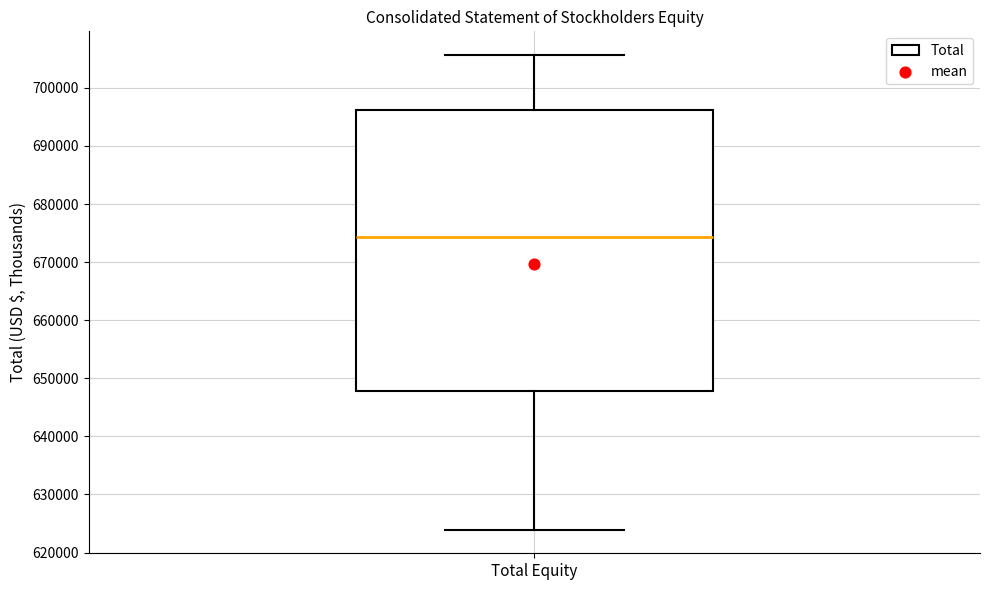

Read this box plot against the y-axis: the position of the median line, the range covered by the box, and the ends of both whiskers. The values are not printed on the chart, so give them approximately, as read against the axis.

median 674000, box 648000 to 696000, whiskers 624000 to 706000